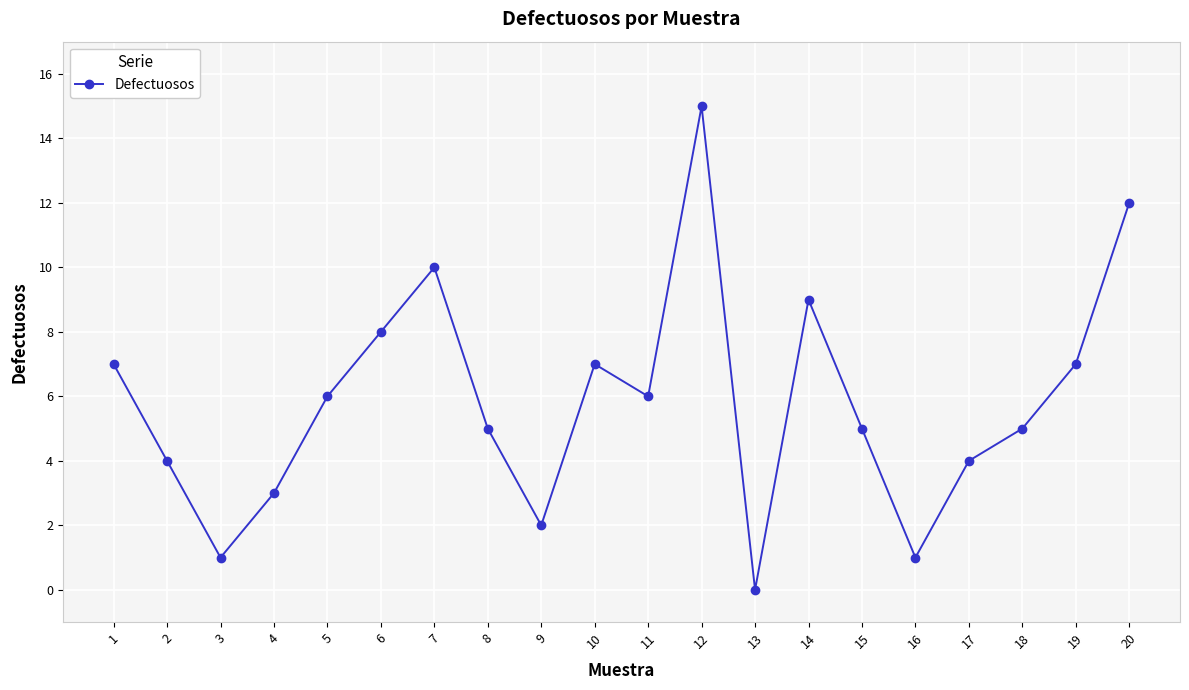

How many points are higher than both their immediate neighbors (excluding endpoints)?

4